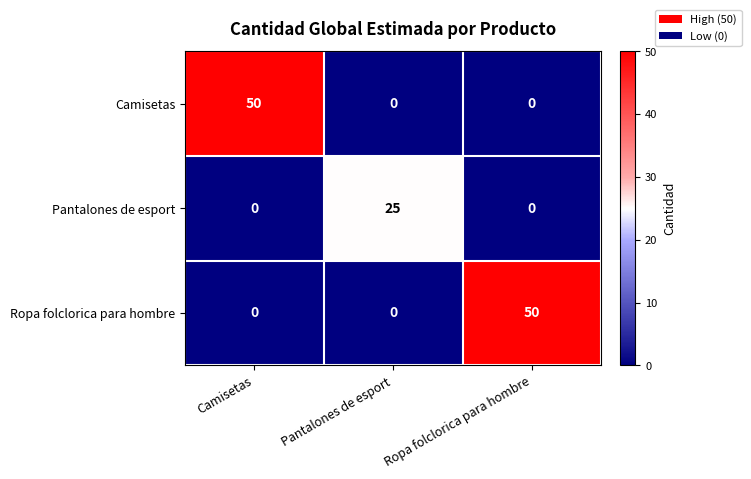

What is the sum of all Ropa folclorica para hombre values?

50